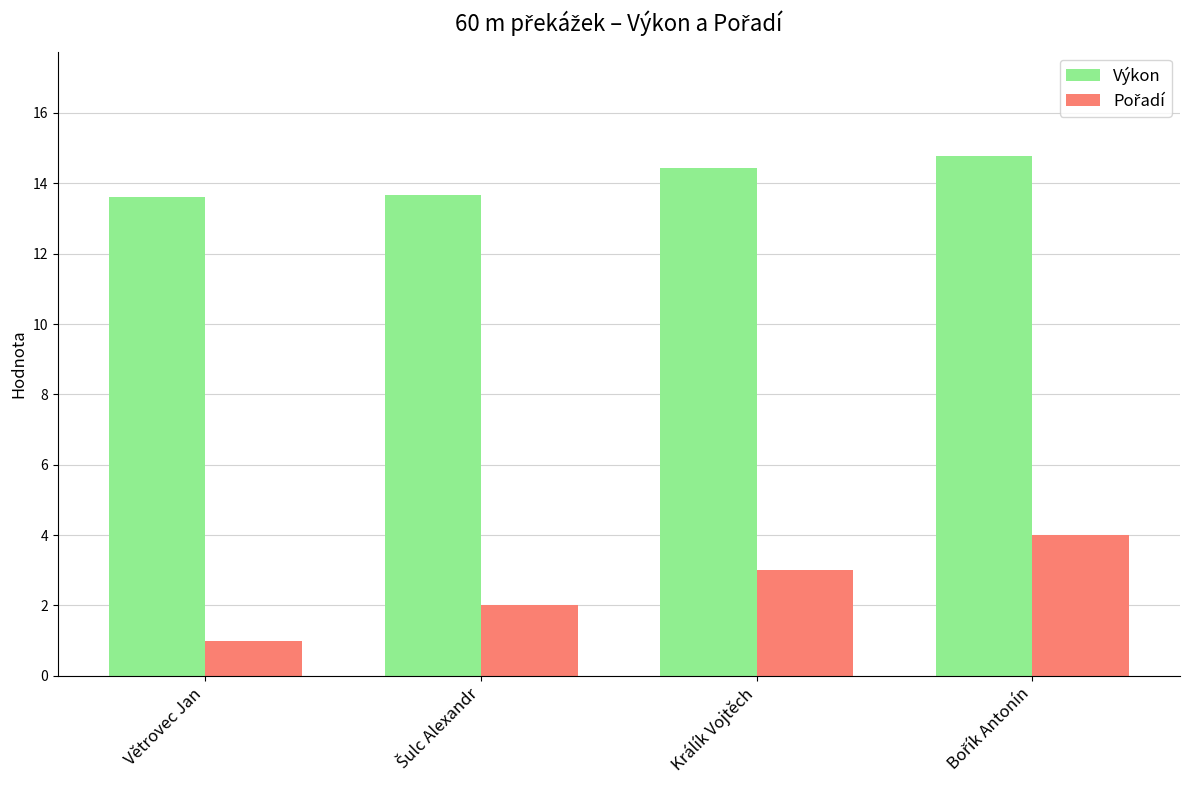

What is the average value of the Výkon series?

14.1